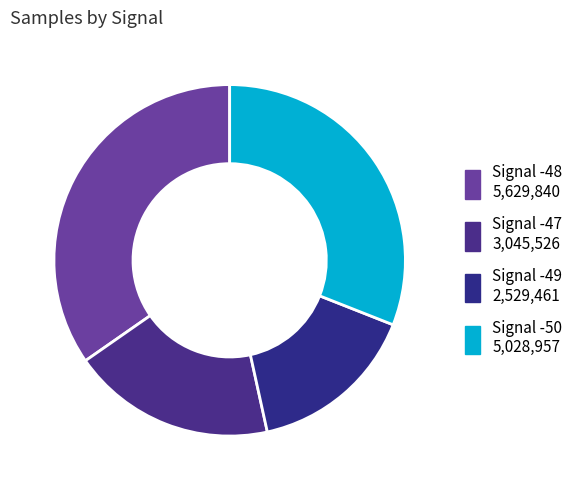

How many segments does this pie chart have?

4